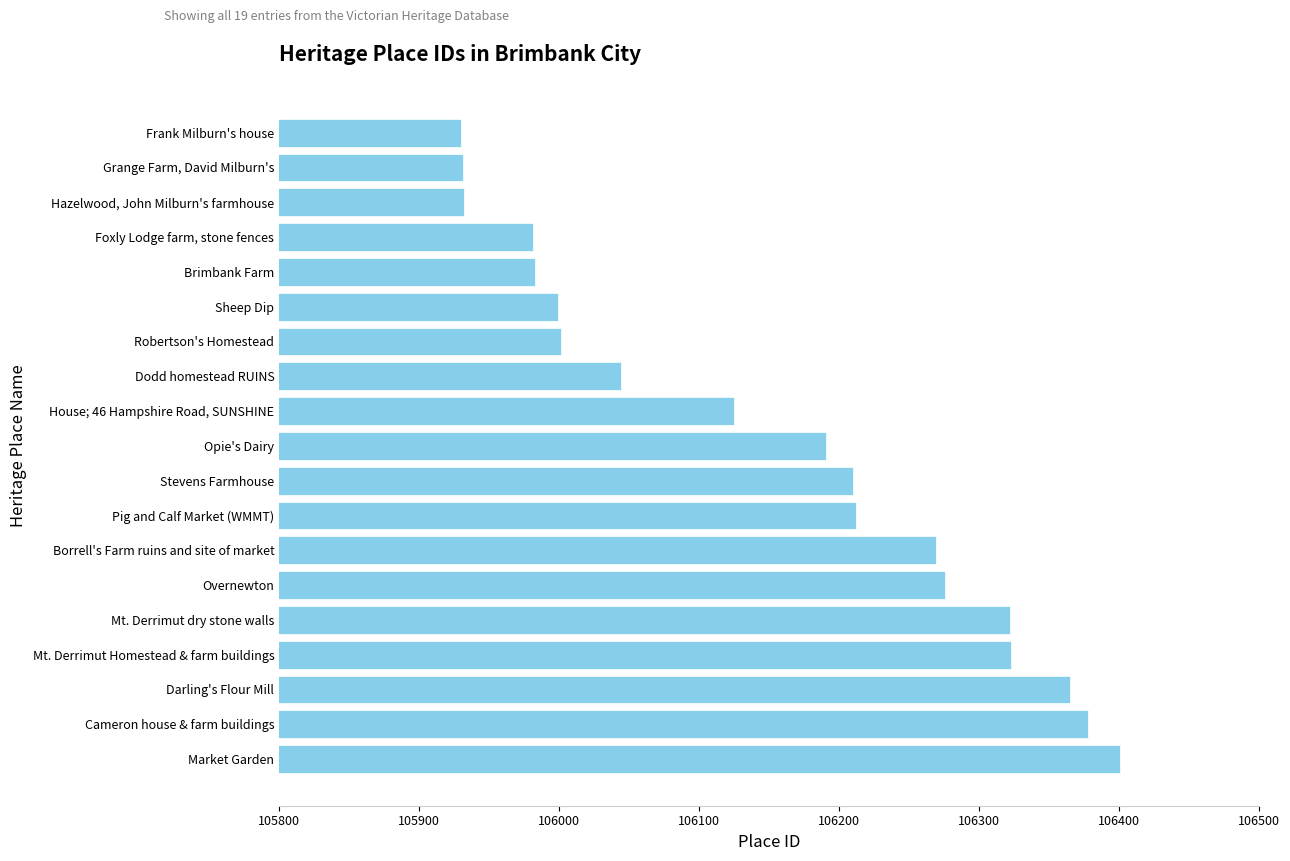

What is the change in value from Dodd homestead RUINS to Foxly Lodge farm, stone fences?

-63